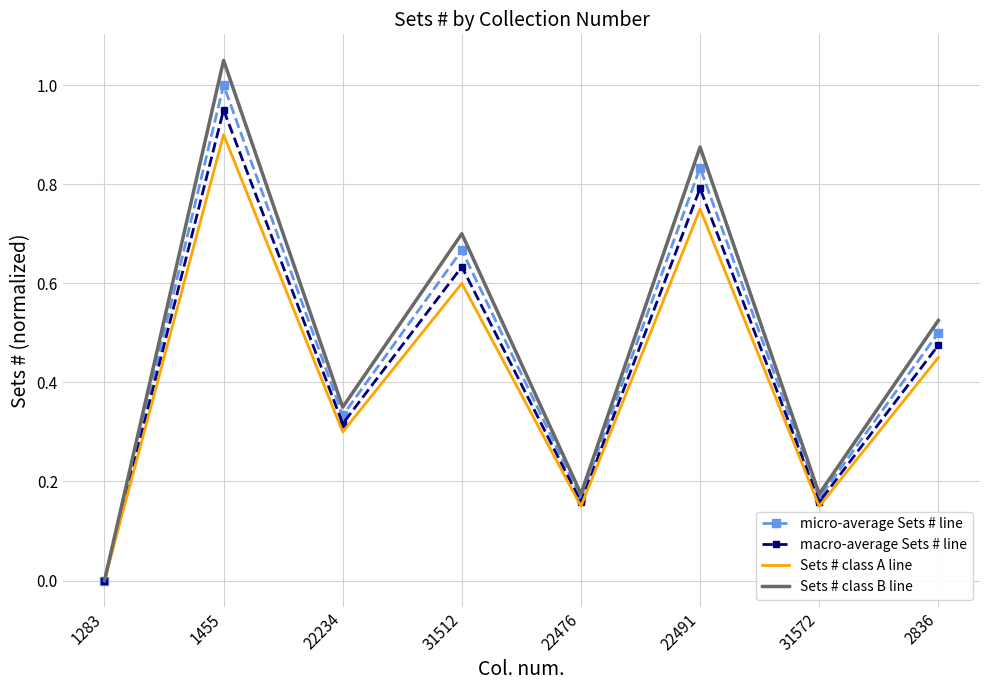

At which label does Sets # class B line reach its peak?

1455